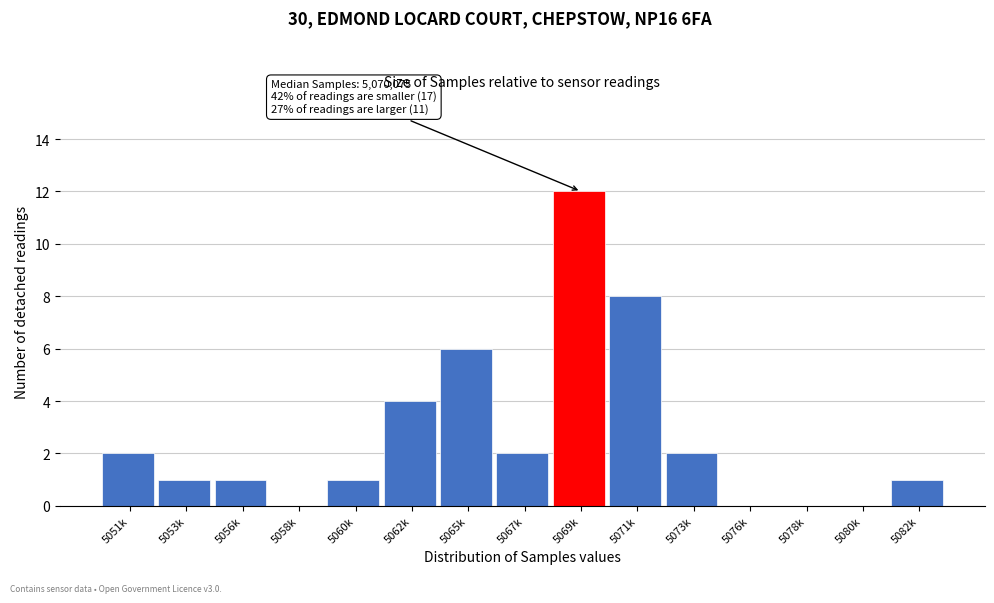

Reading left to right, what are all the values shown in this chart?

5051k=2	5053k=1	5056k=1	5058k=0	5060k=1	5062k=4	5065k=6	5067k=2	5069k=12	5071k=8	5073k=2	5076k=0	5078k=0	5080k=0	5082k=1